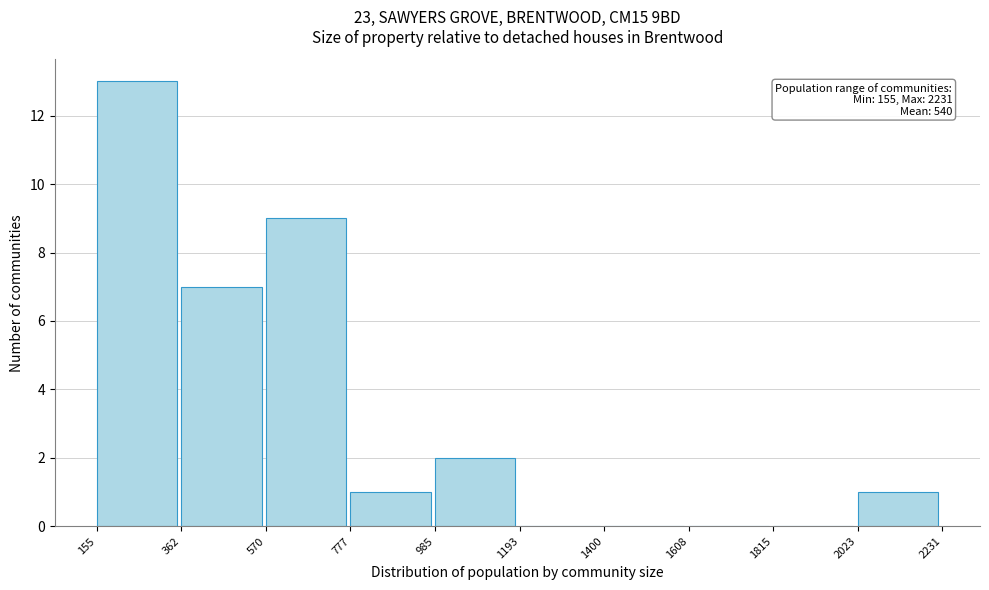

Which range on the x-axis has the tallest bar?

155 to 362